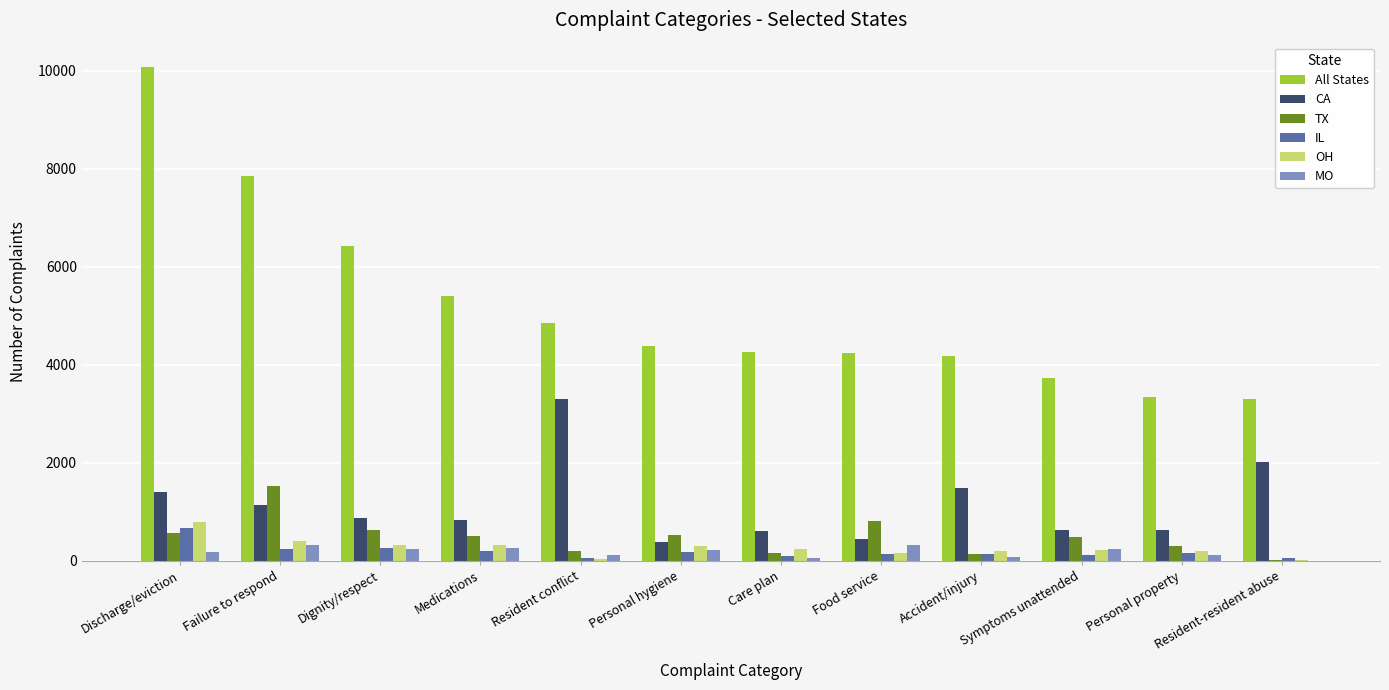

At which label does IL reach its peak?

Discharge/eviction